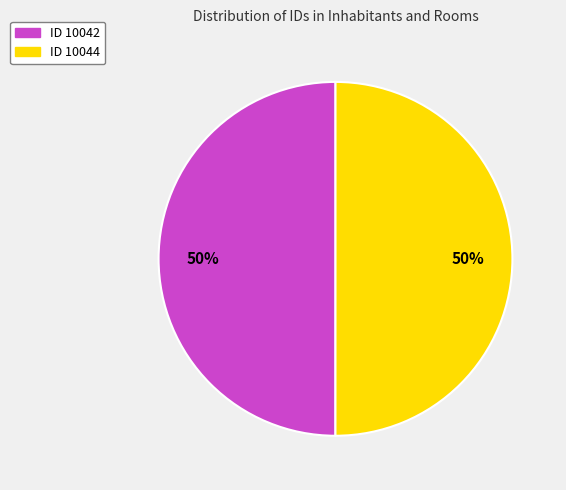

To the nearest percent, what is the average slice percentage?

50%